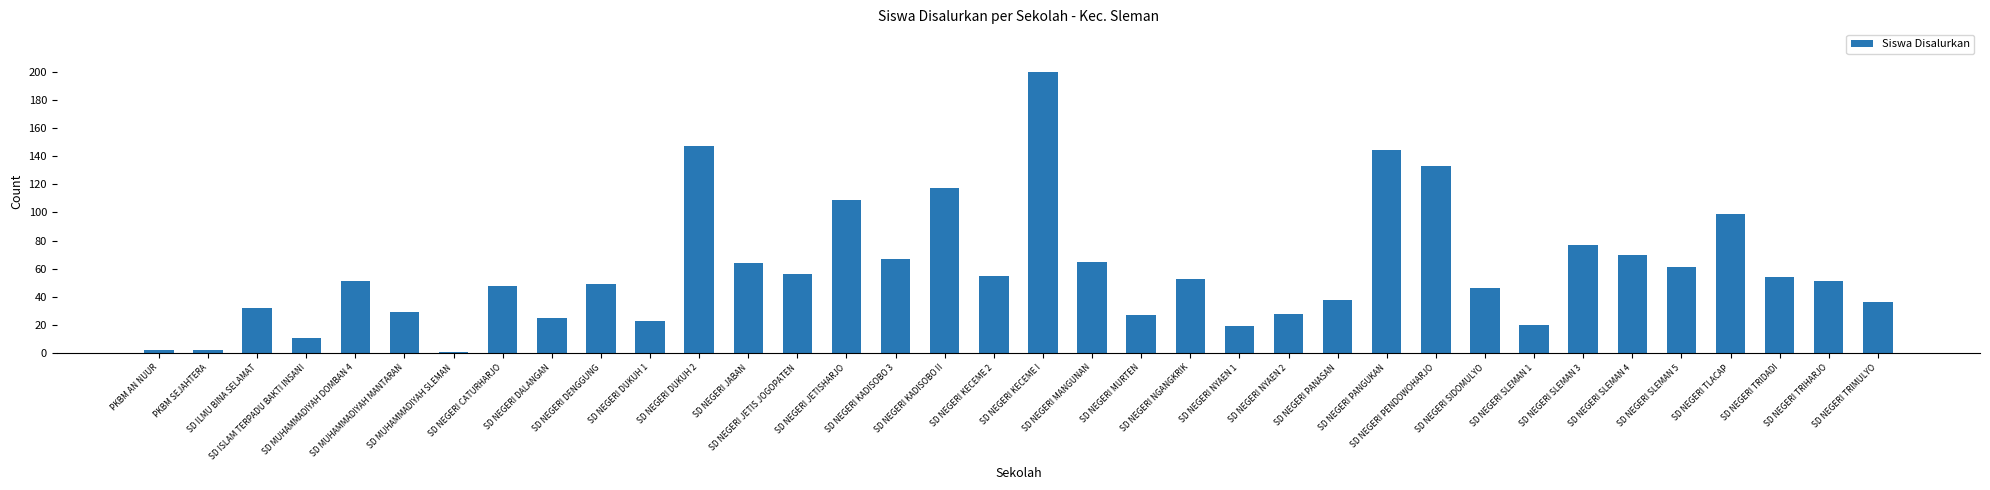

What is the average value?

59